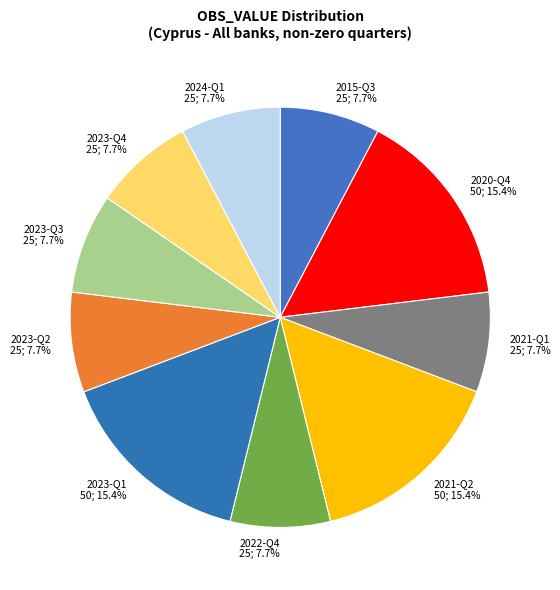

Is it true that 2021-Q1 is 15% of the pie?

False